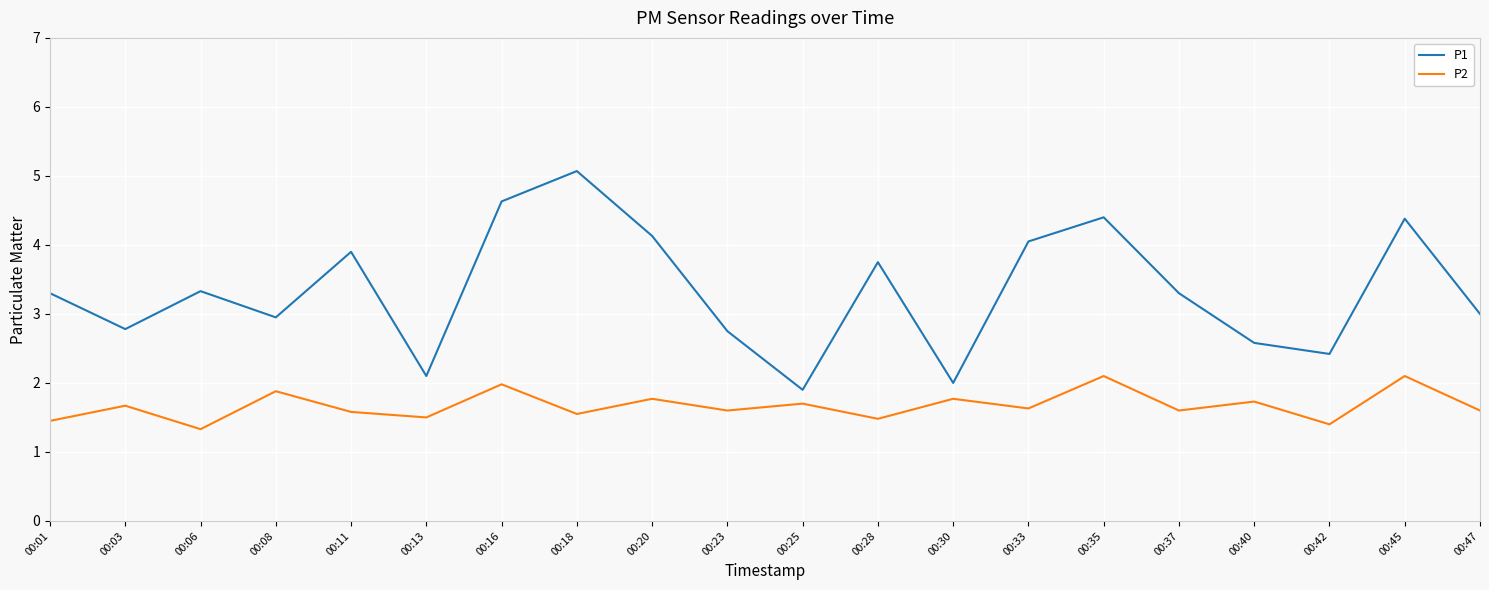

True or false: P2 and P1 cross at least once.

False